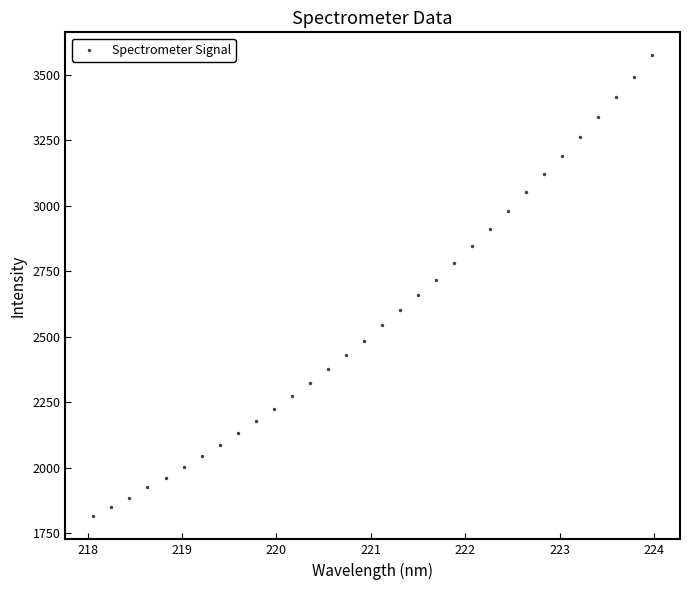

What is the range of Y values (max minus min)?

1759.1